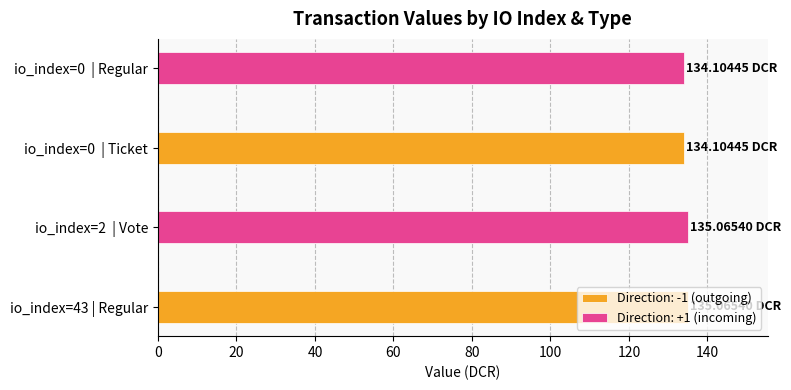

What is the change in value from 2 to 0?

-1.0